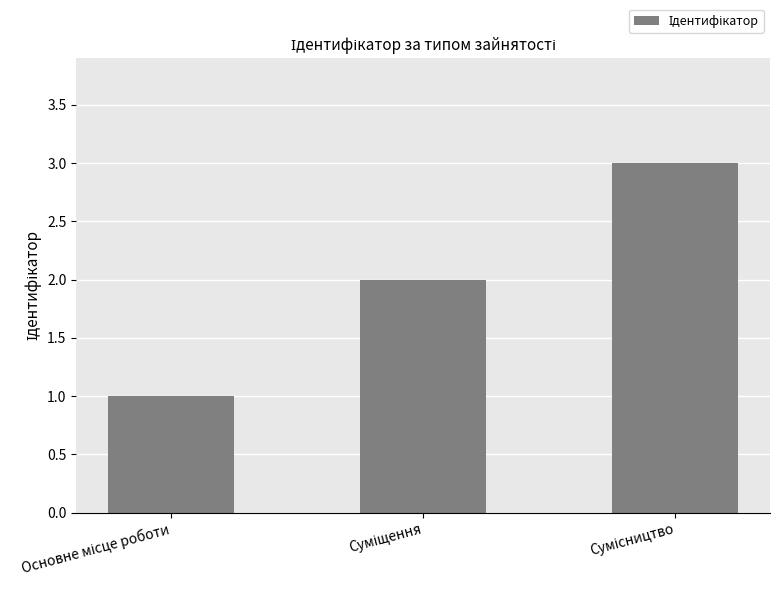

What is the greatest value displayed?

3